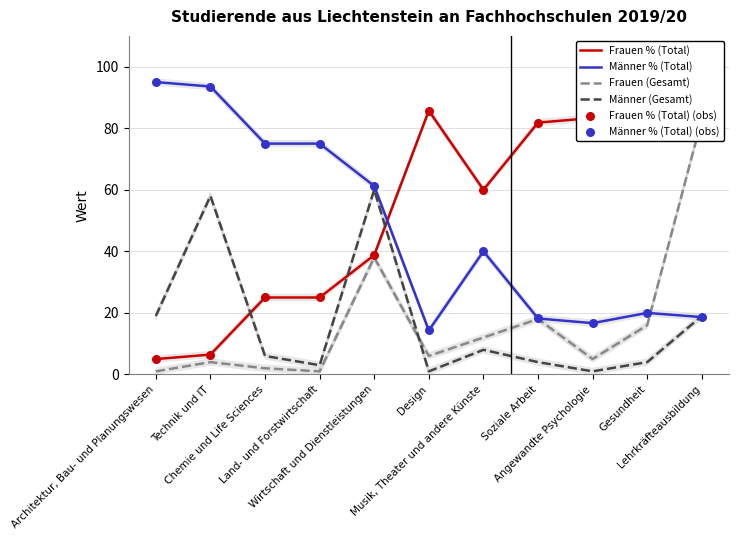

What is the total value across all series at Architektur, Bau- und Planungswesen?

220.0